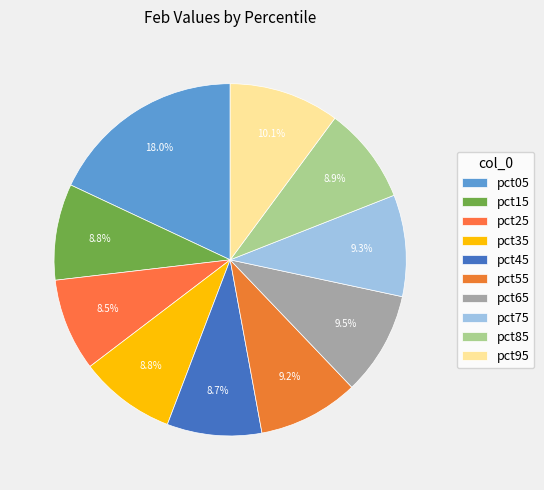

To the nearest percent, what is the average slice percentage?

10%